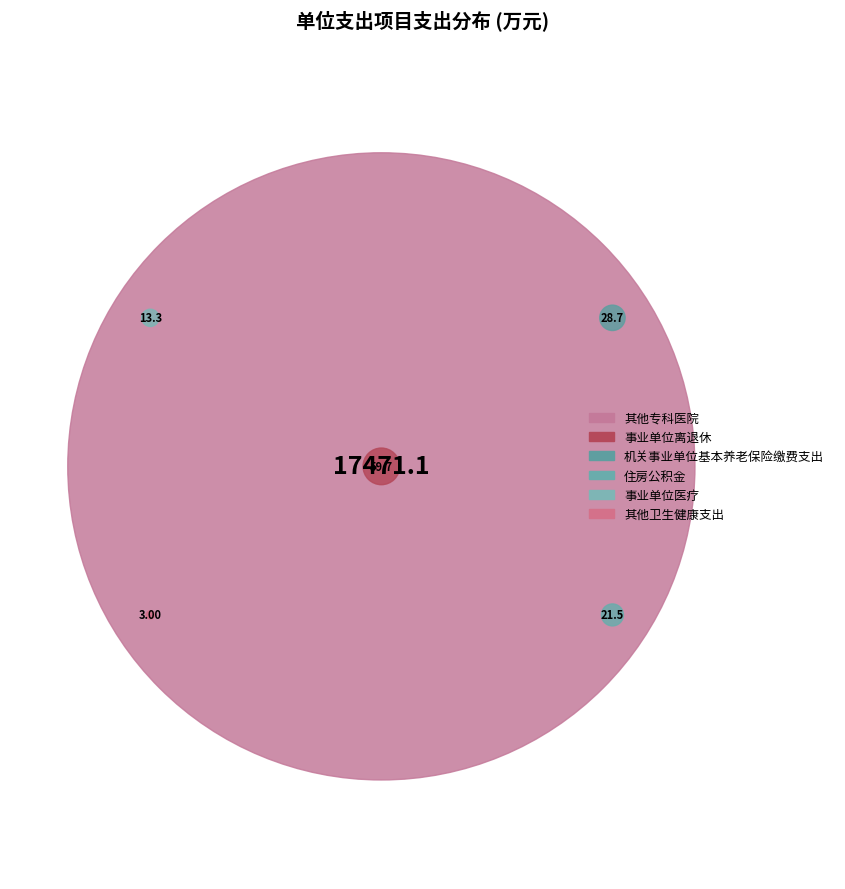

How many slices are in this pie chart?

6